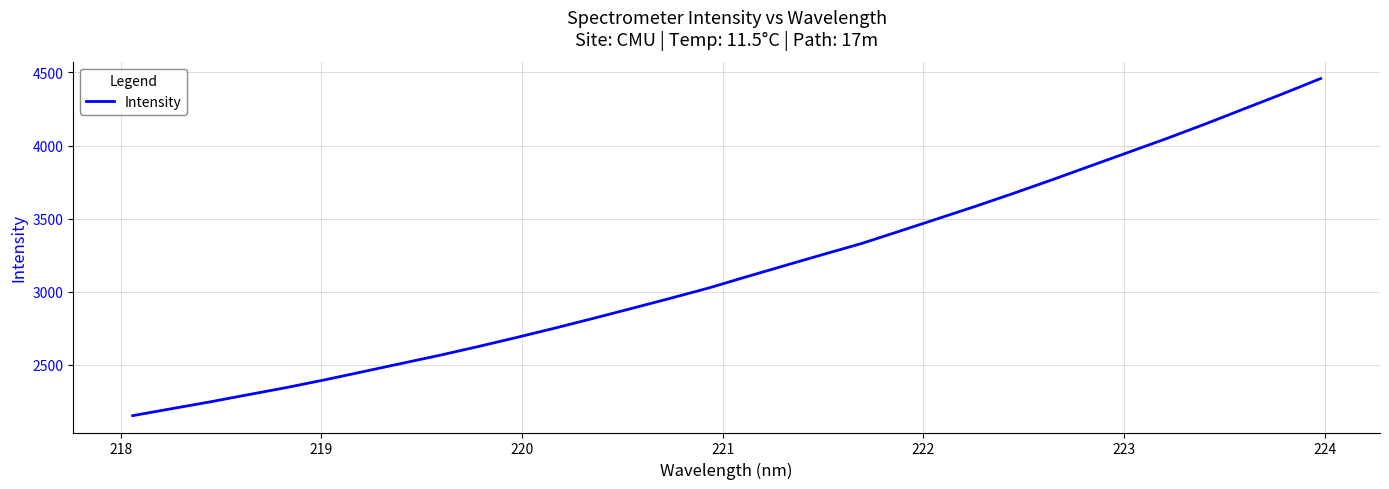

Reading right to left, list all the values displayed in this chart.

4458.7	4353.0	4251.2	4148.9	4050.4	3955.8	3861.6	3767.2	3675.2	3585.8	3499.7	3413.9	3329.0	3254.4	3178.4	3101.7	3023.9	2953.5	2884.9	2816.8	2750.5	2686.4	2624.3	2564.8	2508.9	2452.6	2396.7	2343.9	2295.0	2245.4	2199.0	2152.1